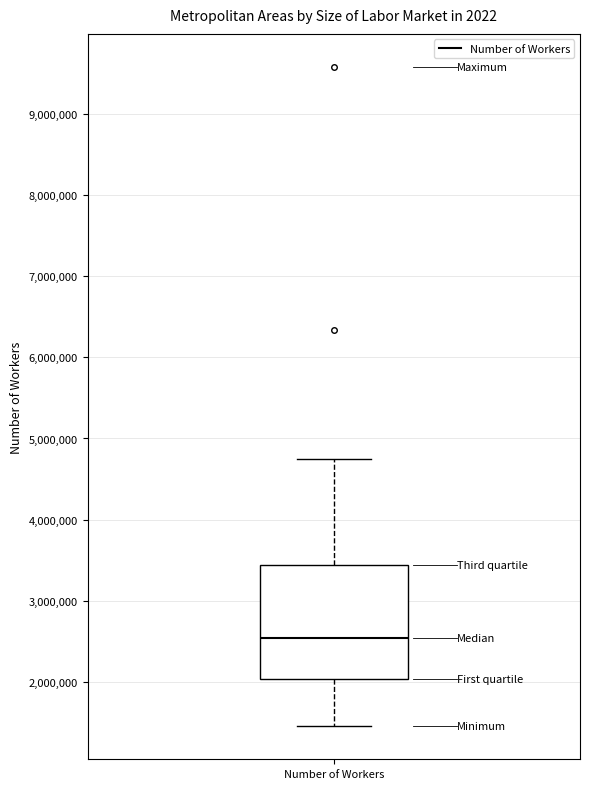

Where is the lower edge of the box for Number of Workers on the y-axis? The values are not printed on the chart, so give them approximately, as read against the axis.

2000000